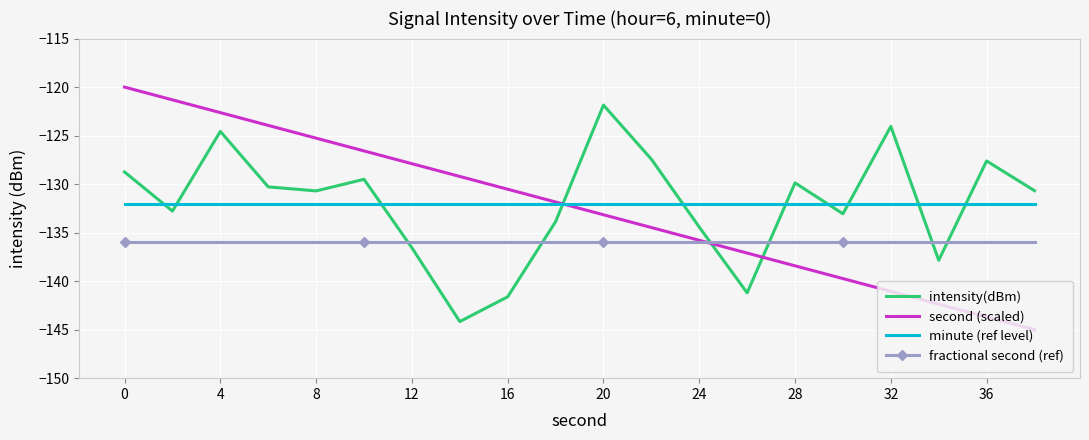

Count the number of data series in this chart.

4